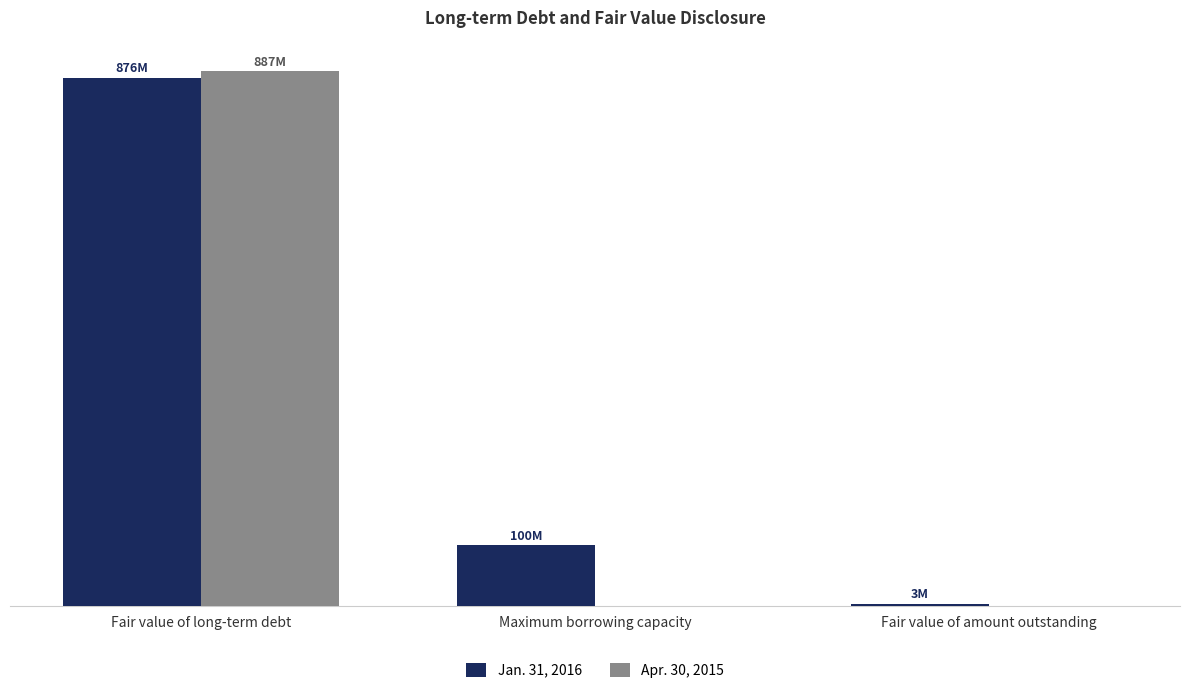

Reading left to right, what are all the values shown in this chart?

Jan. 31, 2016: Fair value of long-term debt=876000000	Maximum borrowing capacity=100000000	Fair value of amount outstanding=2800000
Apr. 30, 2015: Fair value of long-term debt=887000000	Maximum borrowing capacity=0	Fair value of amount outstanding=0